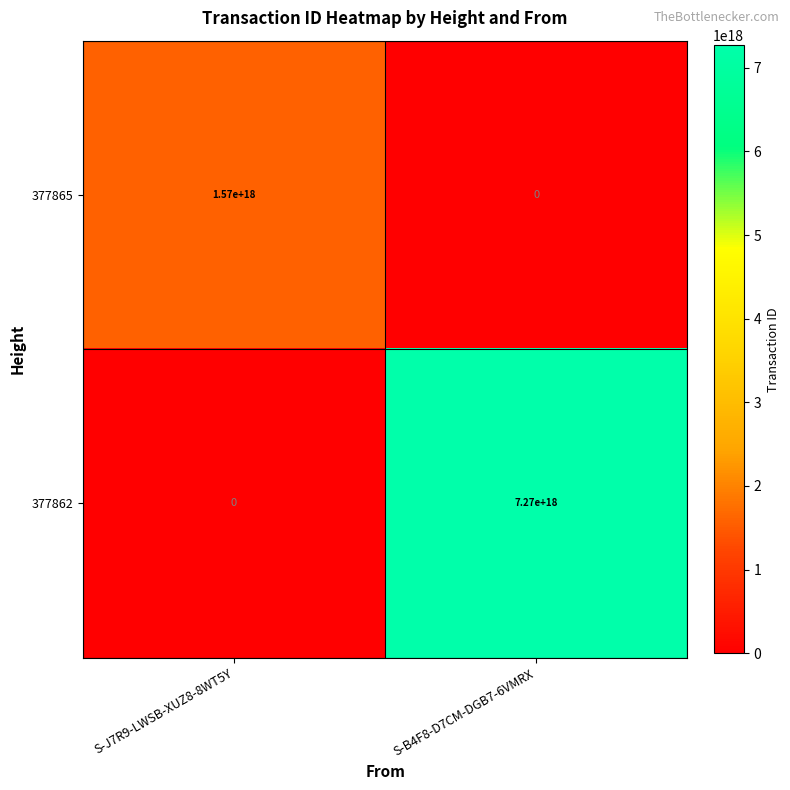

Which series changed the most between S-J7R9-LWSB-XUZ8-8WT5Y and S-B4F8-D7CM-DGB7-6VMRX?

377862